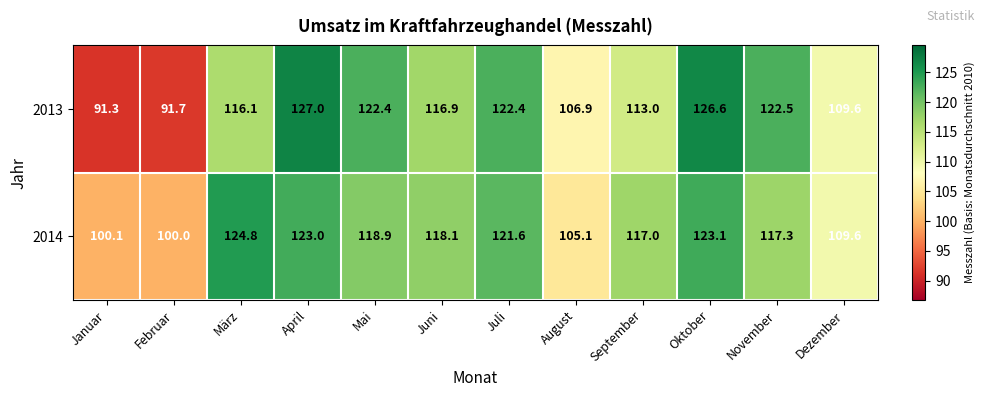

Which series has the largest range (max minus min)?

2013